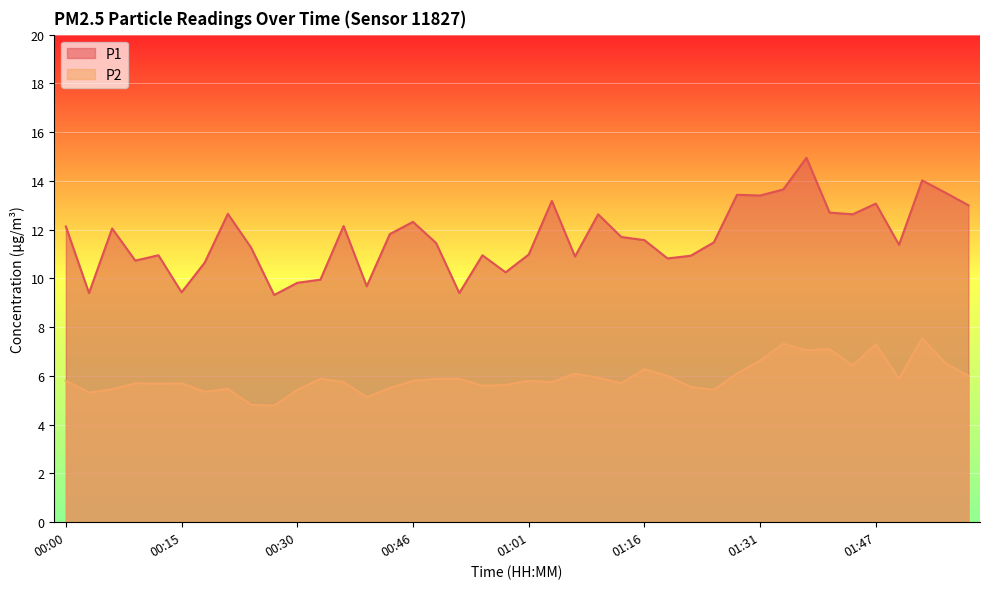

What is the sum of the P1 values at 01:50 and 00:27?

20.7